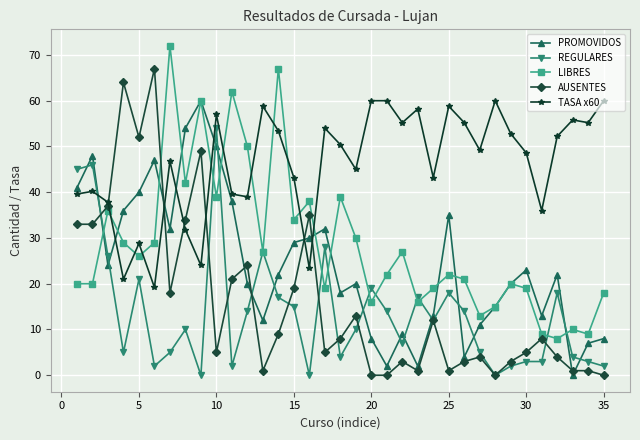

Which series has the largest total across all categories?

TASA x60